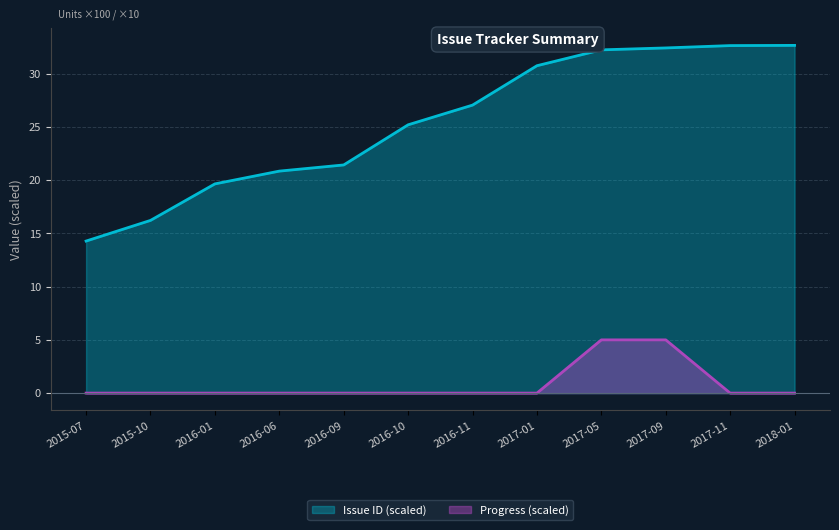

Is the value of Issue ID at 2017-09 greater than the value of Progress at 2017-11?

Yes